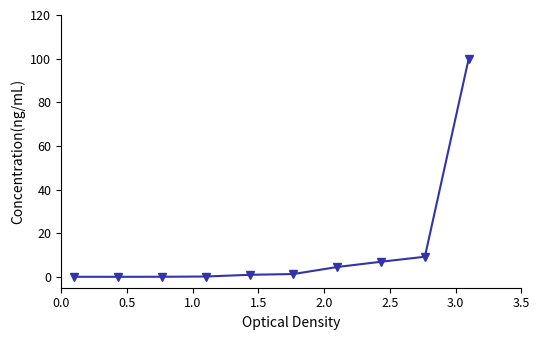

What is the difference between the maximum and minimum values?

100.0